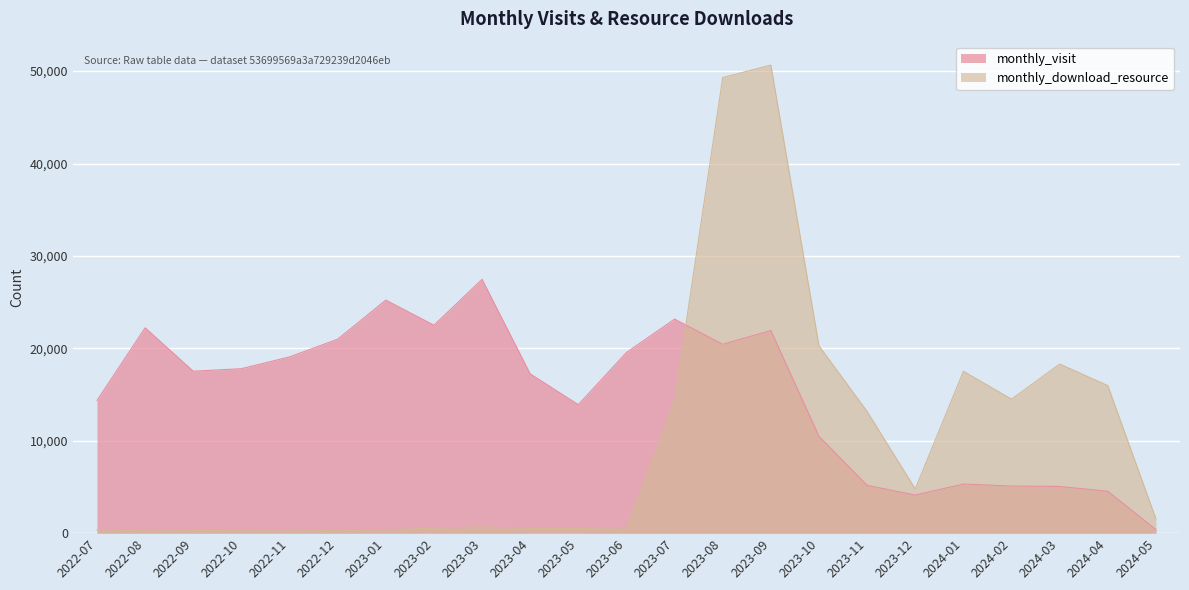

True or false: monthly_download_resource and monthly_visit cross at least once.

True